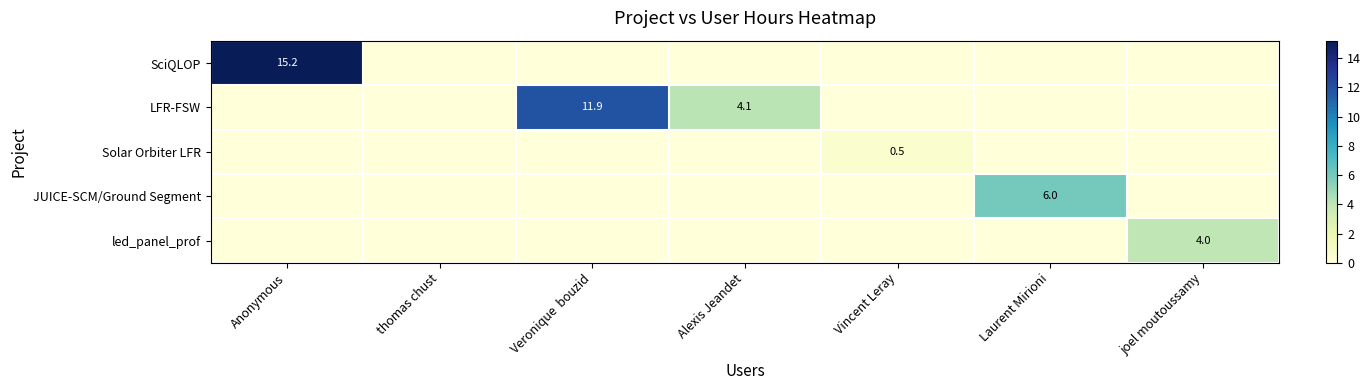

True or false: LFR-FSW has a value of 4.1 at Alexis Jeandet.

True